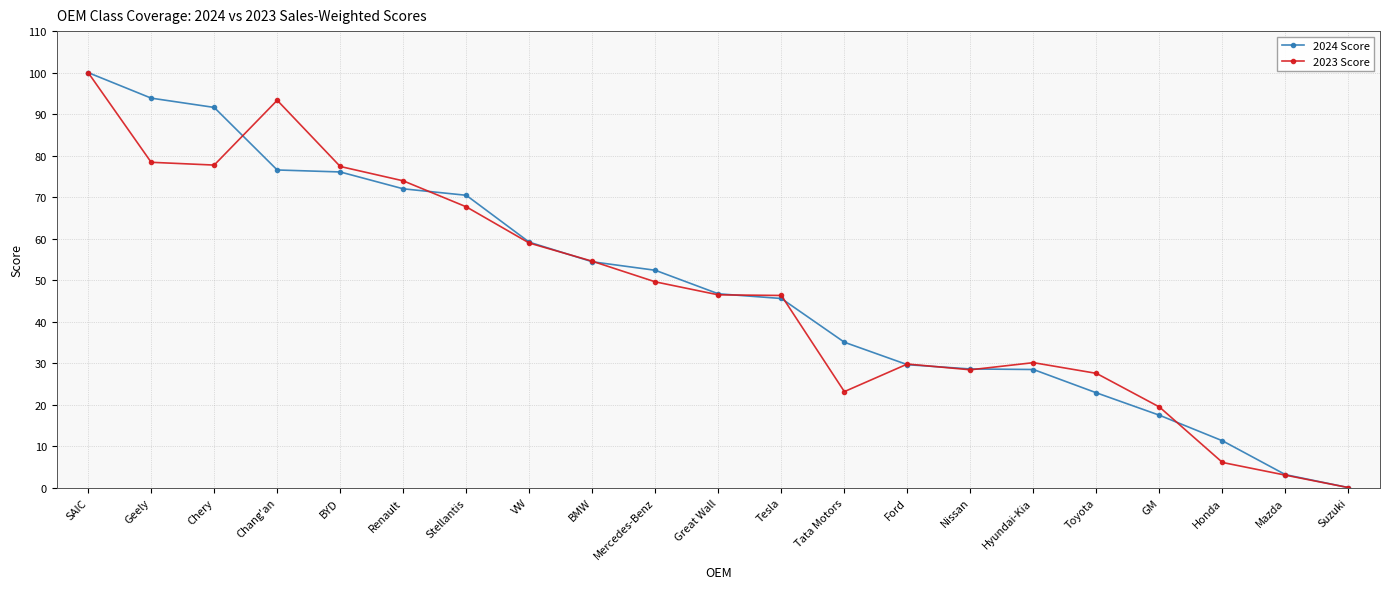

What is the maximum value for 2023 Score?

100.0